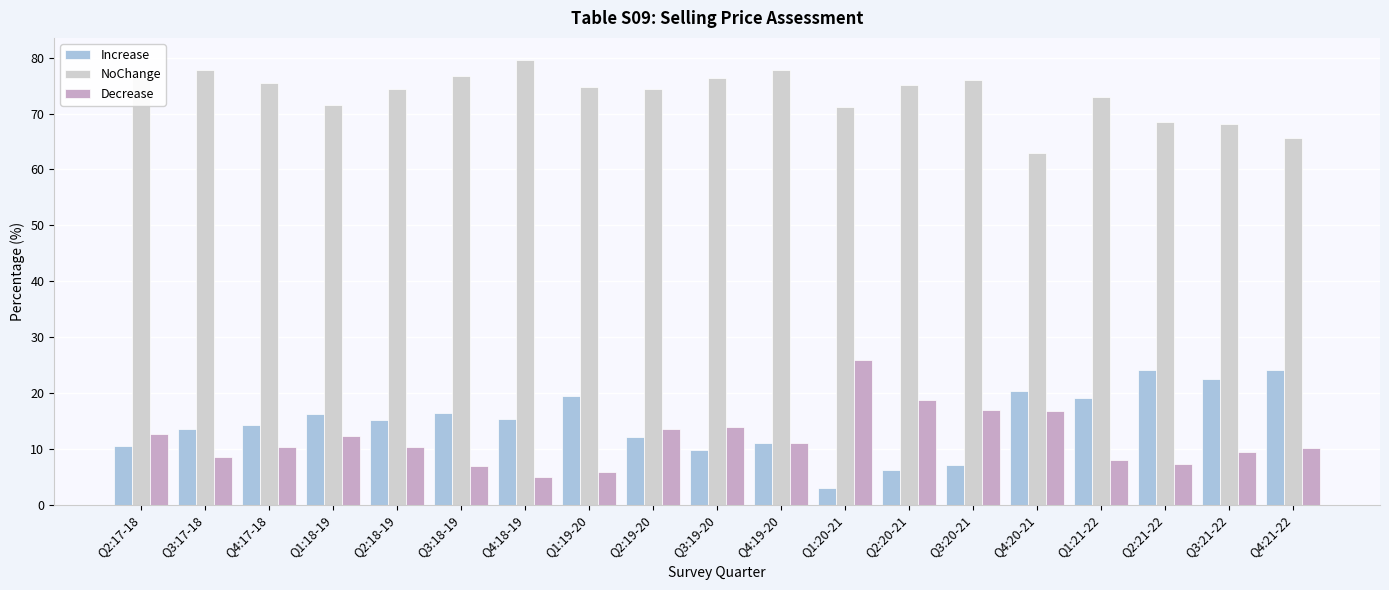

True or false: NoChange has a value of 109.0 at Q3:21-22.

False